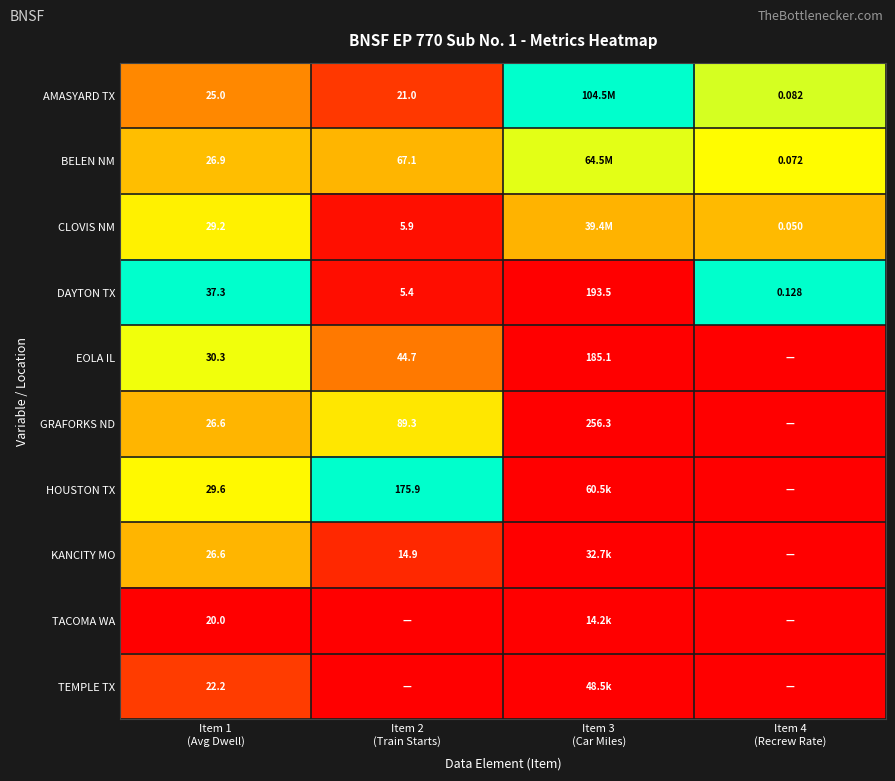

At Item 3 (Car Miles), list the series in order from largest to smallest.

AMASYARD TX, BELEN NM, CLOVIS NM, HOUSTON TX, TEMPLE TX, KANCITY MO, TACOMA WA, GRAFORKS ND, DAYTON TX, EOLA IL